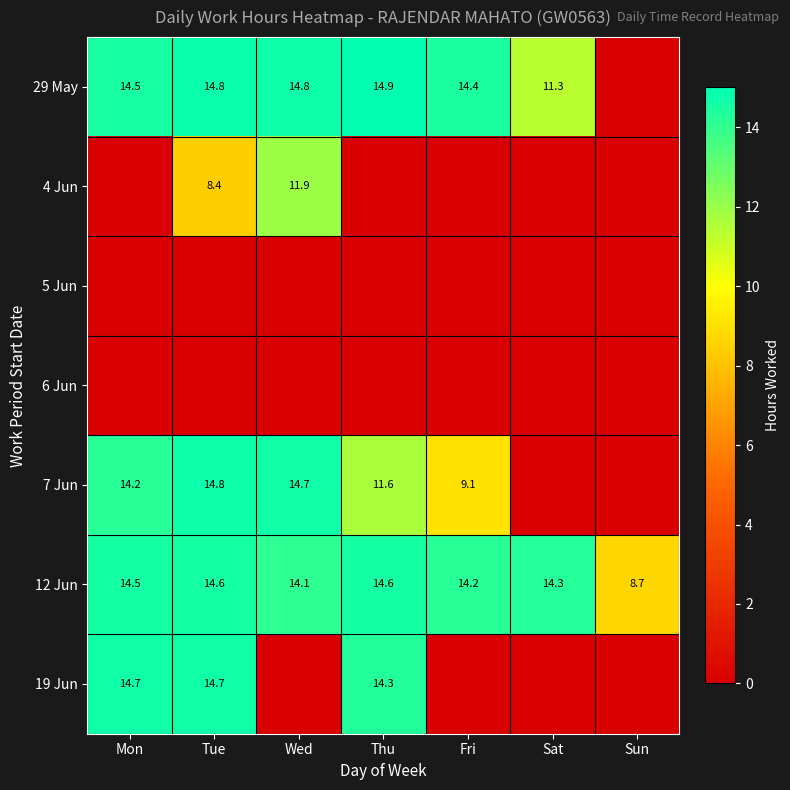

Is it true that 4 Jun equals 14.1 at Tue?

False